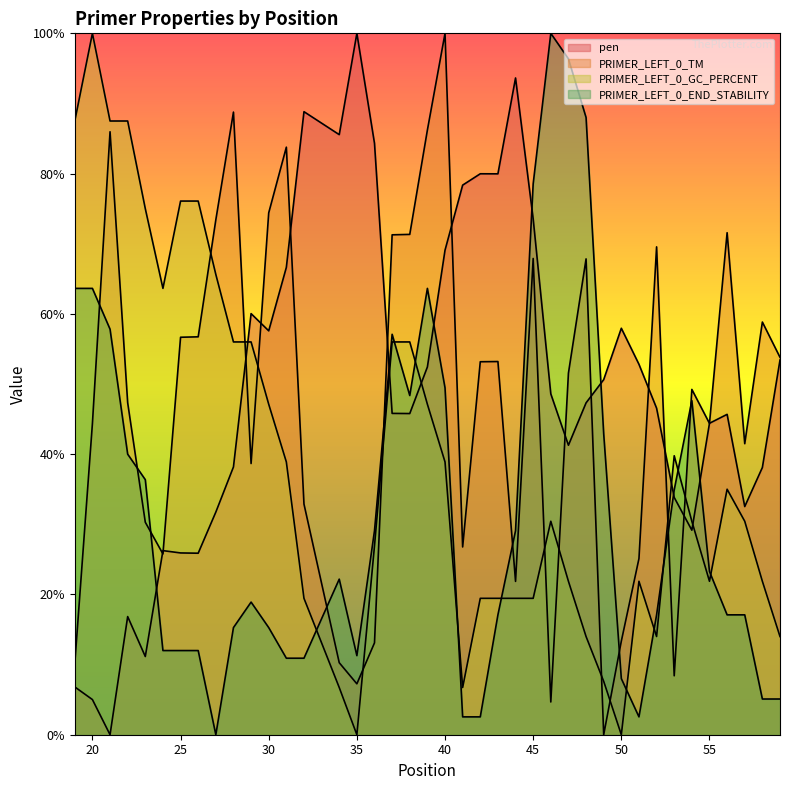

Reading left to right, extract all data points from this chart.

pen: 19=6.8	20=5.0	21=0.0	22=16.8	23=11.1	24=26.2	25=25.9	26=25.9	27=31.7	28=38.2	29=60.0	30=57.6	31=66.6	32=88.8	34=85.6	35=100.0	36=84.3	37=45.8	38=45.8	39=52.4	40=69.1	41=78.4	42=80.0	43=80.0	44=93.6	45=73.5	46=48.6	47=41.3	48=47.3	49=50.6	50=58.0	51=52.8	52=46.6	53=33.8	54=29.2	55=44.4	56=45.7	57=32.5	58=38.1	59=53.4
PRIMER_LEFT_0_TM: 19=10.1	20=44.4	21=86.0	22=47.3	23=30.3	24=25.8	25=56.7	26=56.7	27=73.4	28=88.8	29=38.7	30=74.4	31=83.8	32=32.9	34=10.3	35=7.3	36=13.1	37=71.3	38=71.3	39=86.2	40=100.0	41=26.8	42=53.2	43=53.2	44=21.9	45=67.9	46=4.7	47=51.6	48=67.8	49=0.0	50=13.3	51=25.1	52=69.6	53=8.4	54=49.2	55=44.4	56=71.6	57=41.5	58=58.8	59=53.8
PRIMER_LEFT_0_GC_PERCENT: 19=87.5	20=100.0	21=87.5	22=87.5	23=75.0	24=63.6	25=76.1	26=76.1	27=65.6	28=56.0	29=56.0	30=47.1	31=38.9	32=19.4	34=6.7	35=0.0	36=26.9	37=56.0	38=56.0	39=47.1	40=38.9	41=6.7	42=19.4	43=19.4	44=19.4	45=19.4	46=30.4	47=21.9	48=14.0	49=7.6	50=0.0	51=21.9	52=14.0	53=39.8	54=30.4	55=21.9	56=35.0	57=30.4	58=21.9	59=14.0
PRIMER_LEFT_0_END_STABILITY: 19=63.6	20=63.6	21=57.8	22=40.0	23=36.4	24=12.0	25=12.0	26=12.0	27=0.0	28=15.3	29=18.9	30=15.3	31=10.9	32=10.9	34=22.2	35=11.3	36=29.1	37=57.1	38=48.4	39=63.6	40=49.5	41=2.5	42=2.5	43=17.1	44=29.1	45=78.5	46=100.0	47=96.4	48=88.0	49=42.9	50=8.0	51=2.5	52=17.1	53=34.9	54=47.6	55=23.3	56=17.1	57=17.1	58=5.1	59=5.1